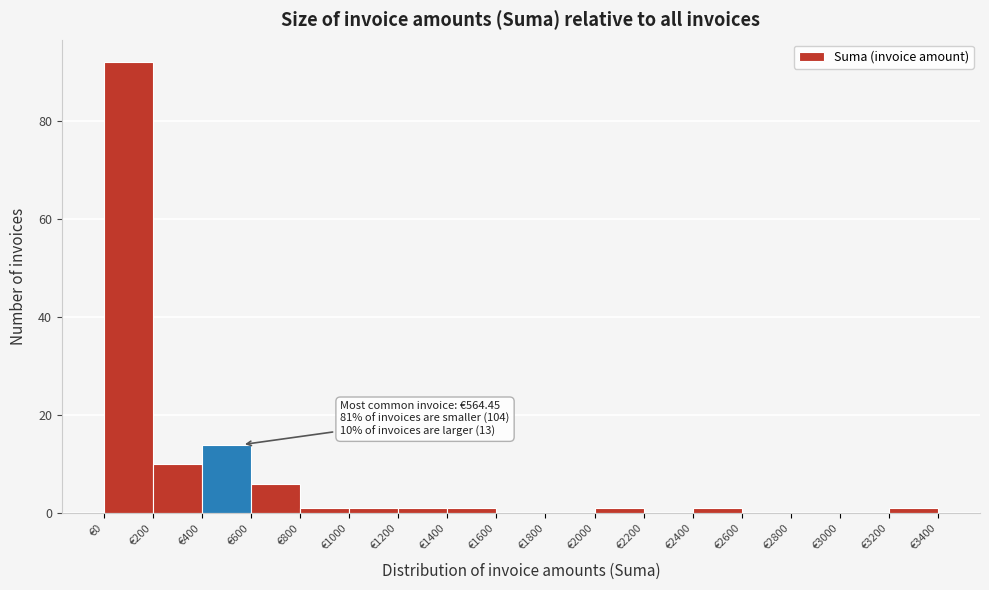

Over which range of the x-axis is the bar tallest?

0 to 200